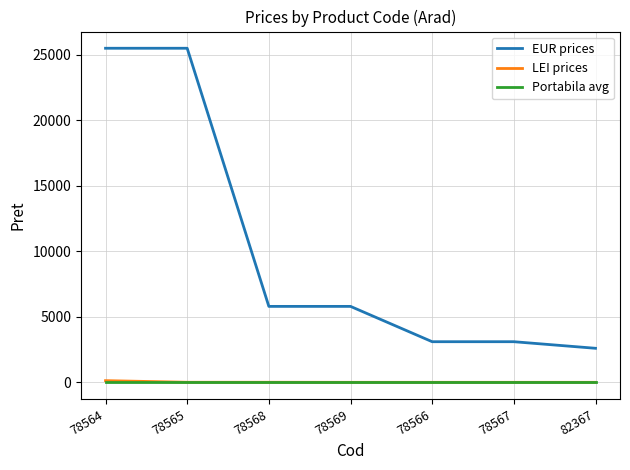

True or false: EUR prices and LEI prices intersect in this chart.

False